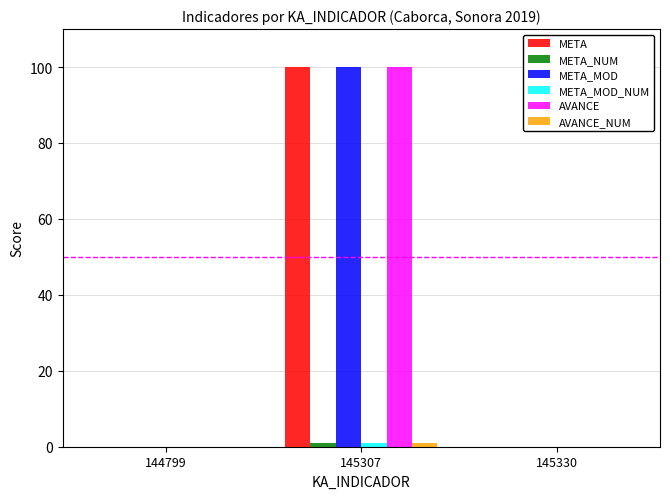

At which category is the sum across all series the highest?

145307